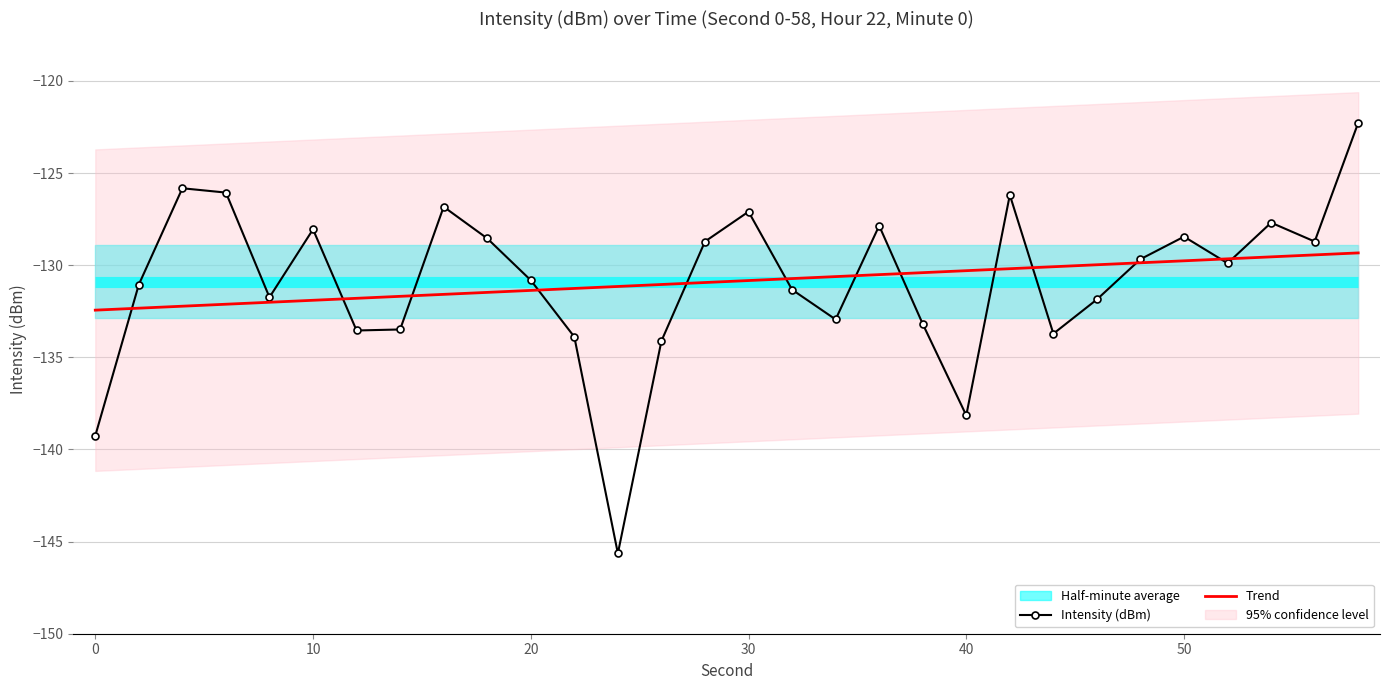

Which series has the widest spread of values?

Intensity (dBm)